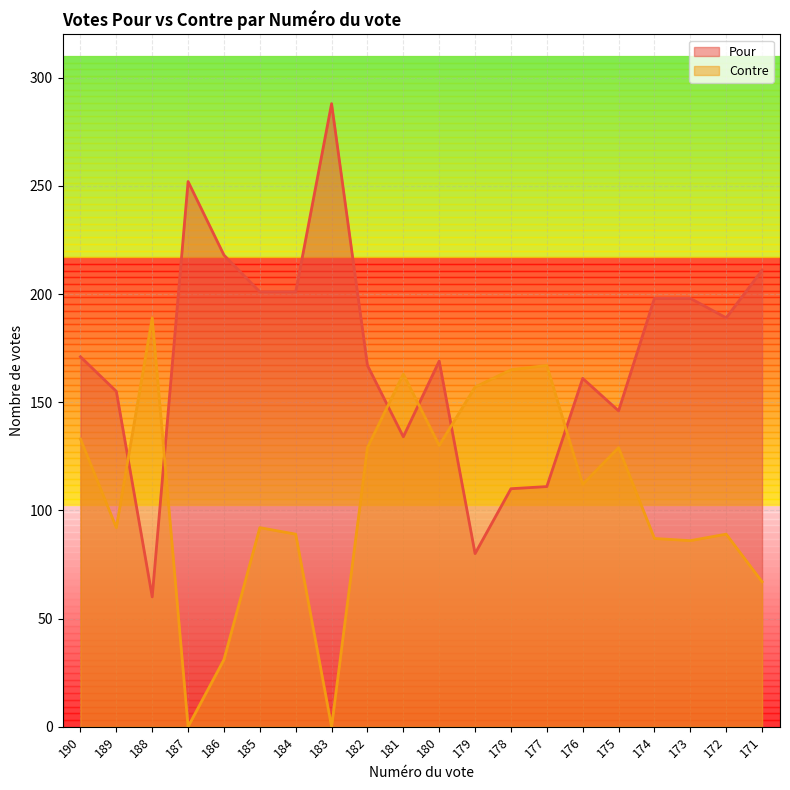

What are all the series names shown in the legend?

Pour, Contre